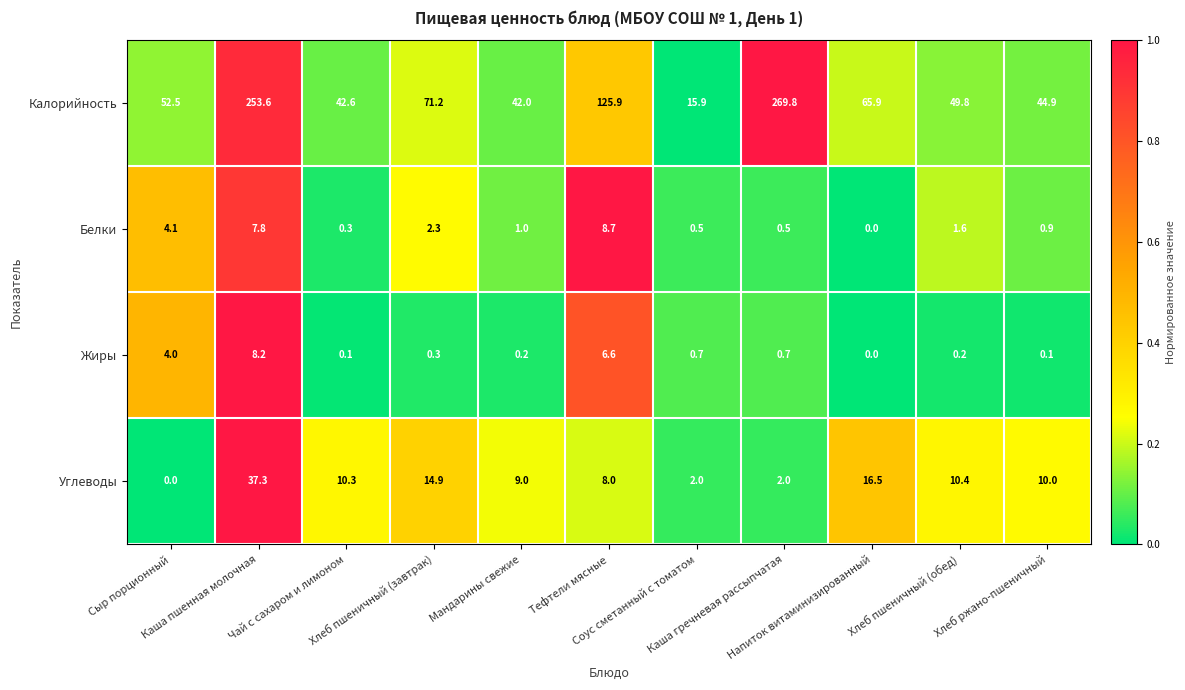

What is the average value of the Углеводы series?

10.9